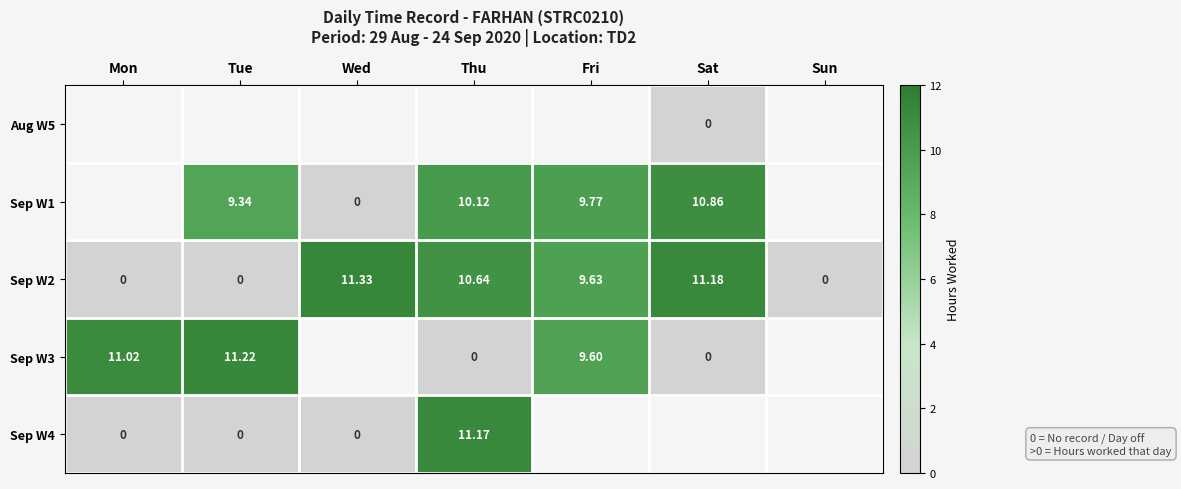

Is the value of Sep W1 at Tue greater than the value of Sep W2 at Thu?

No